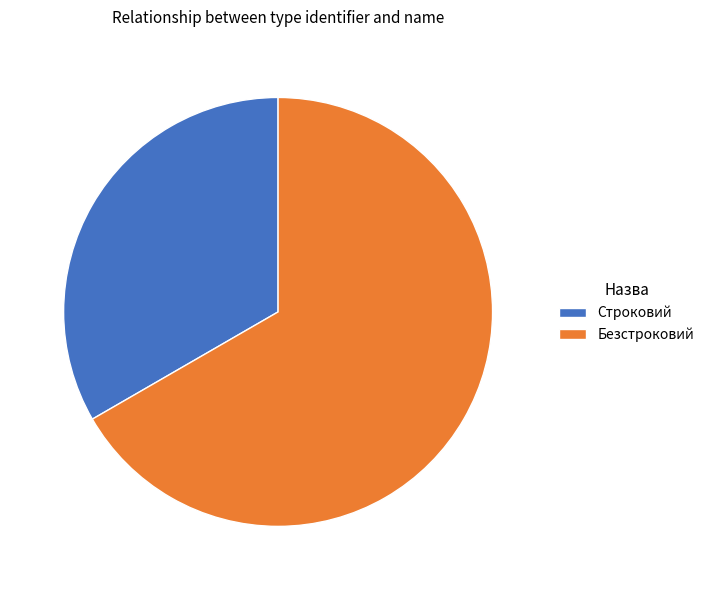

Which has a higher value, Строковий or Безстроковий?

Безстроковий